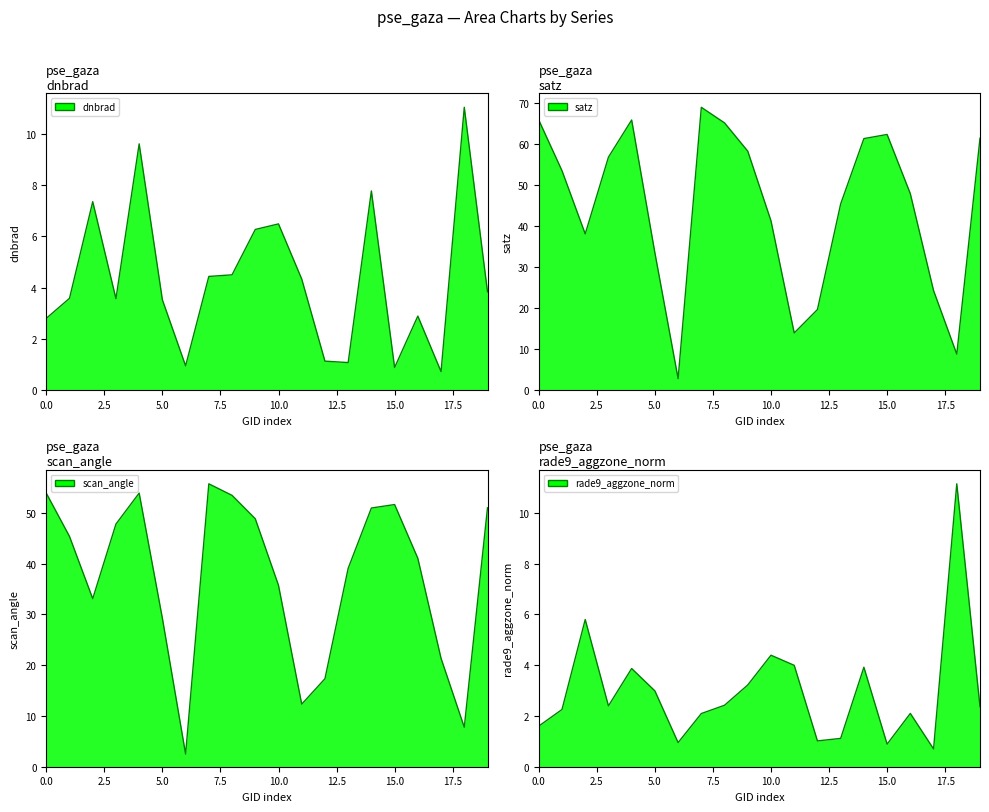

At 9, list the series in order from smallest to largest.

rade9_aggzone_norm line, dnbrad line, scan_angle line, satz line